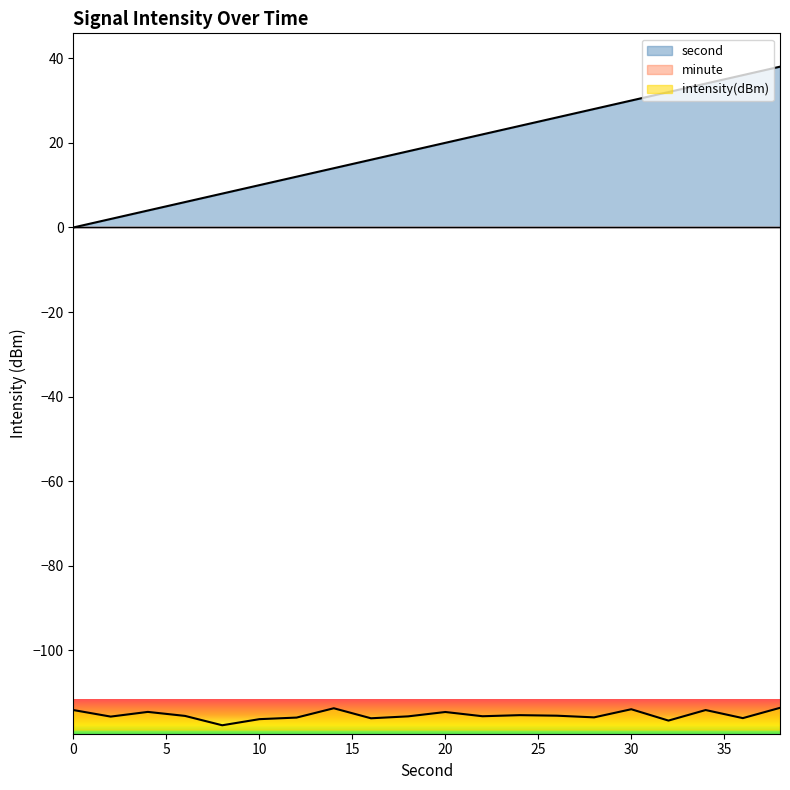

At which label does second first exceed 20?

22